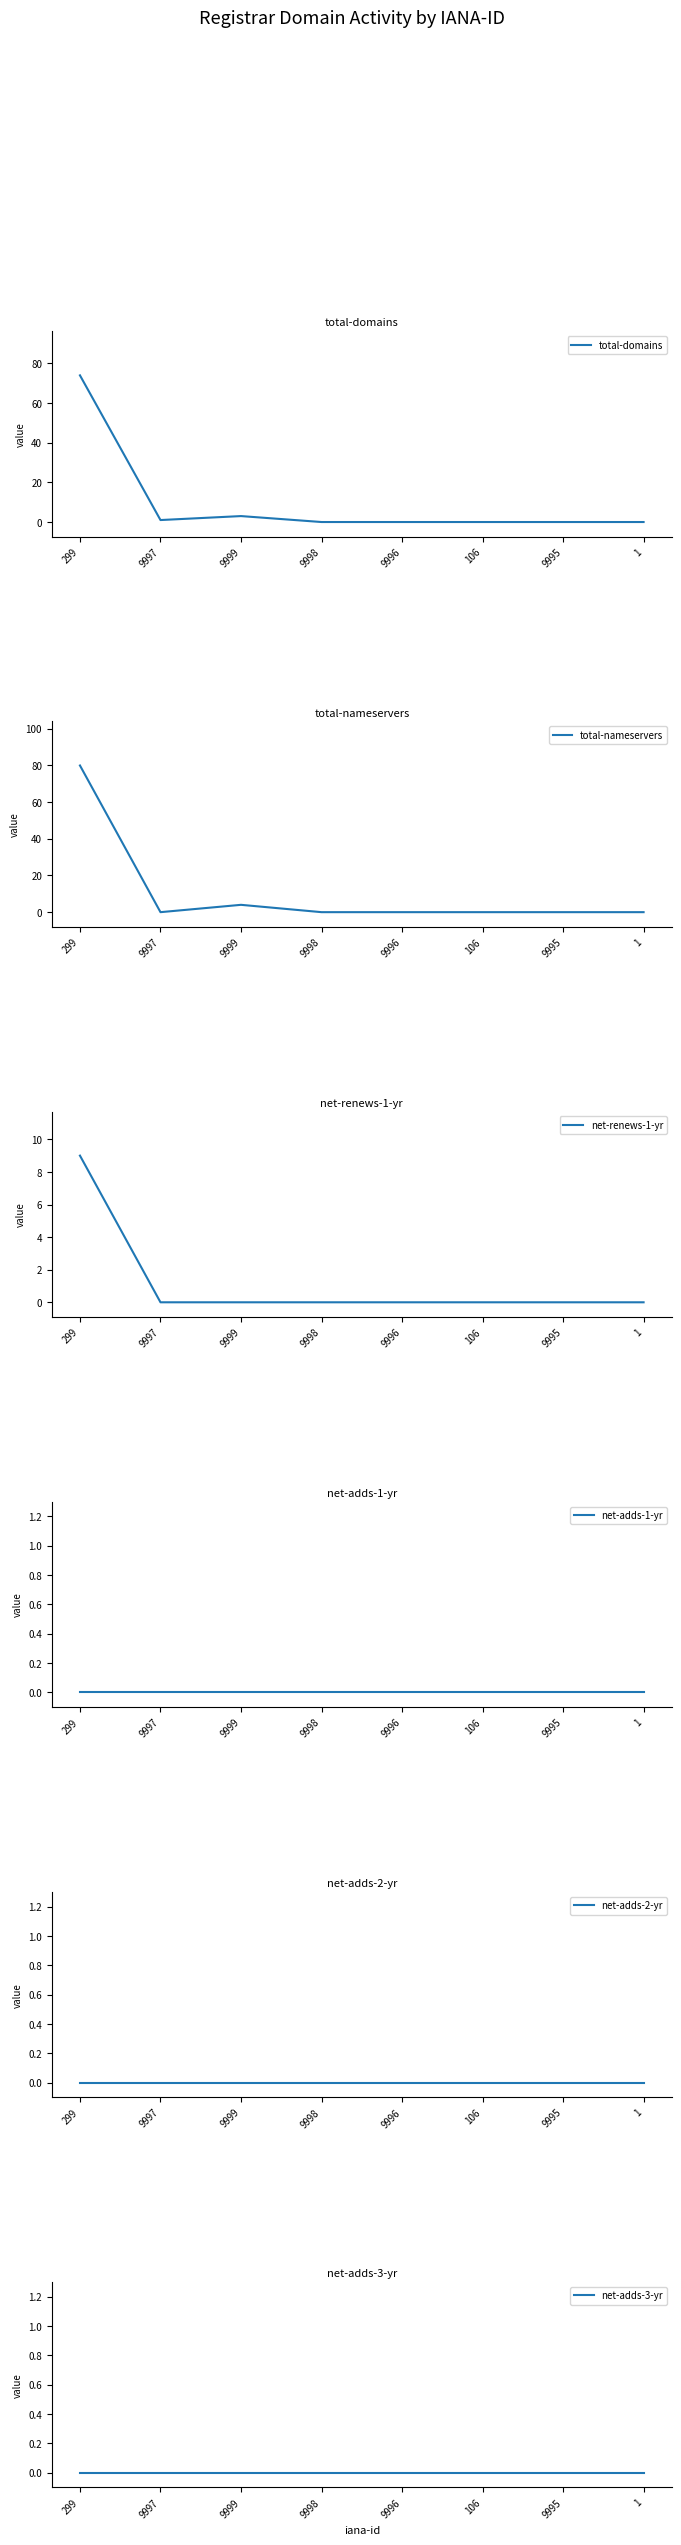

True or false: net-adds-3-yr and net-adds-1-yr intersect in this chart.

False